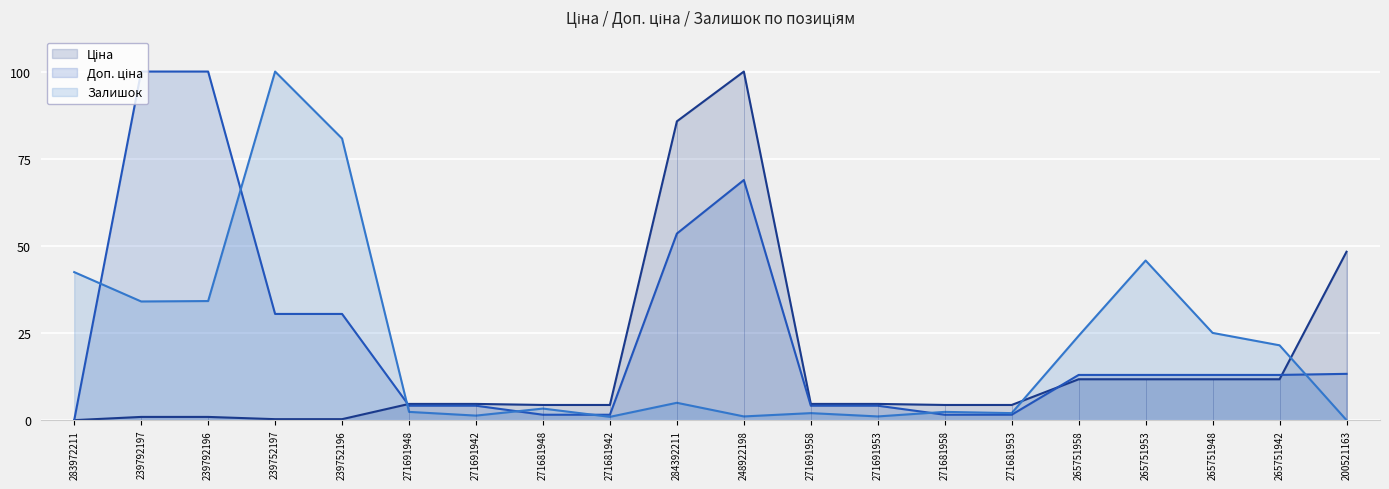

What is the average value of the Ціна series?

16.0